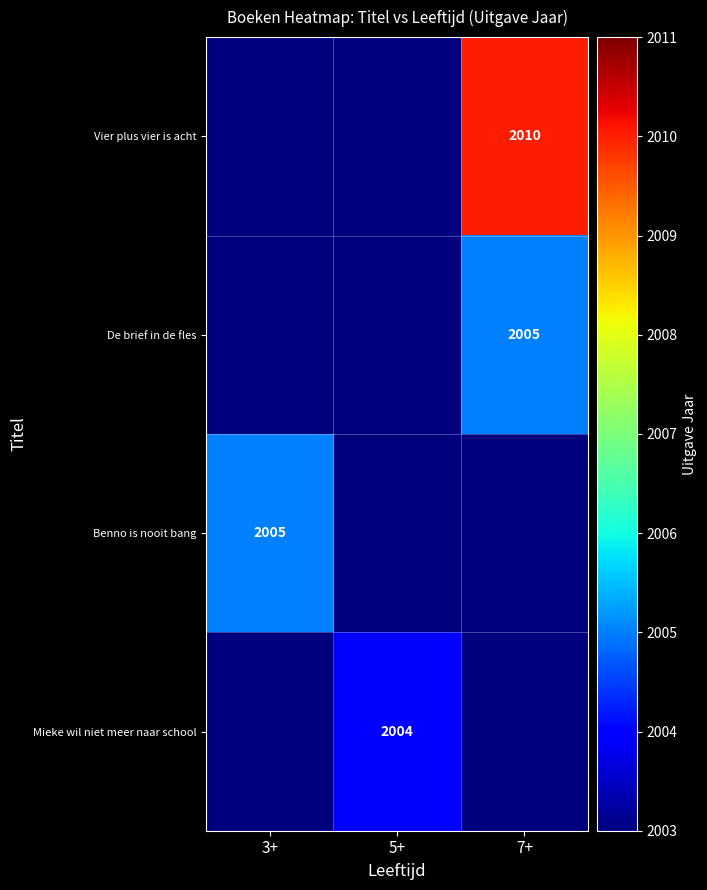

Is it true that De brief in de fles equals 2005 at 7+?

True